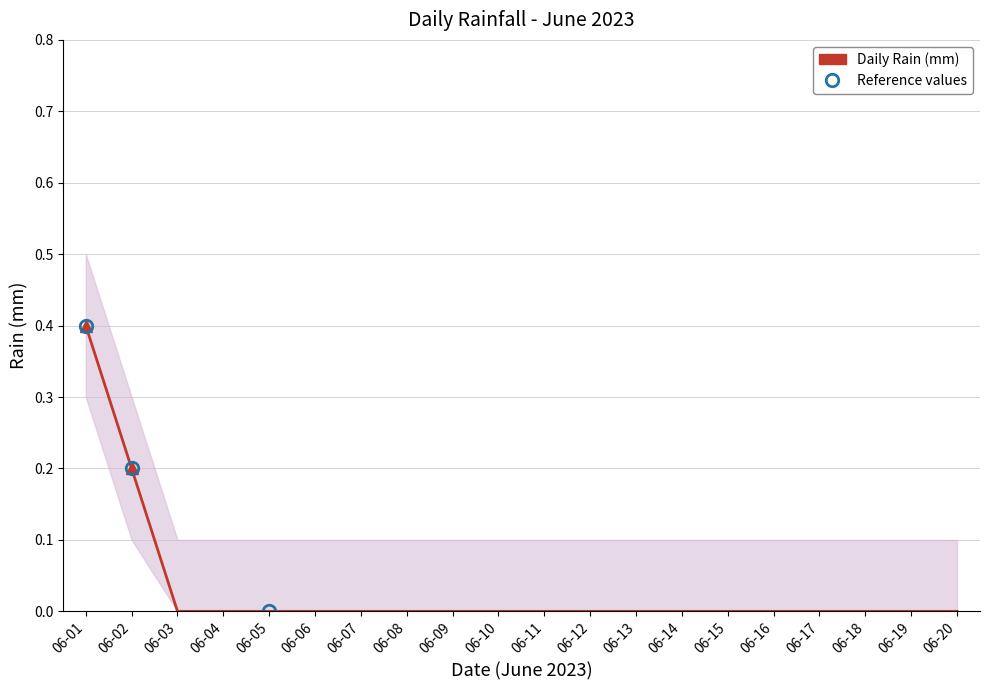

True or false: Rain Upper and Daily Rain (mm) cross at least once.

False